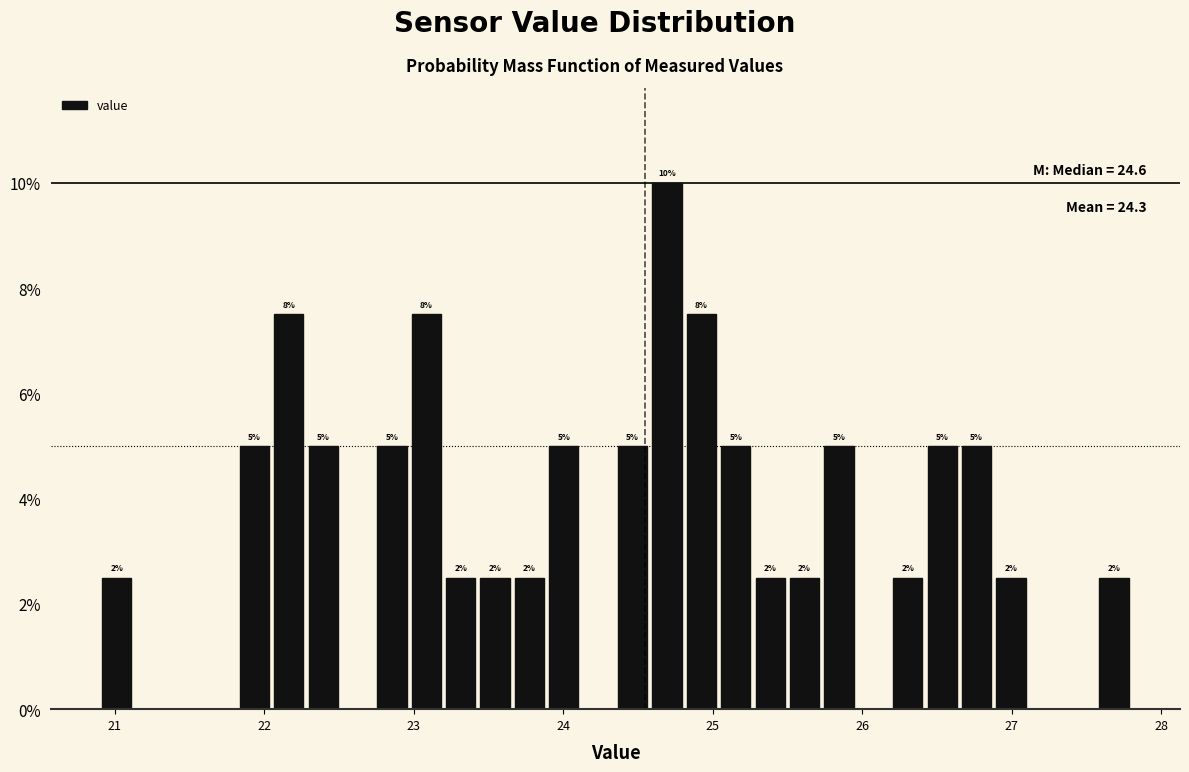

Read against the x-axis, roughly where is the centre of the tallest bar?

24.7